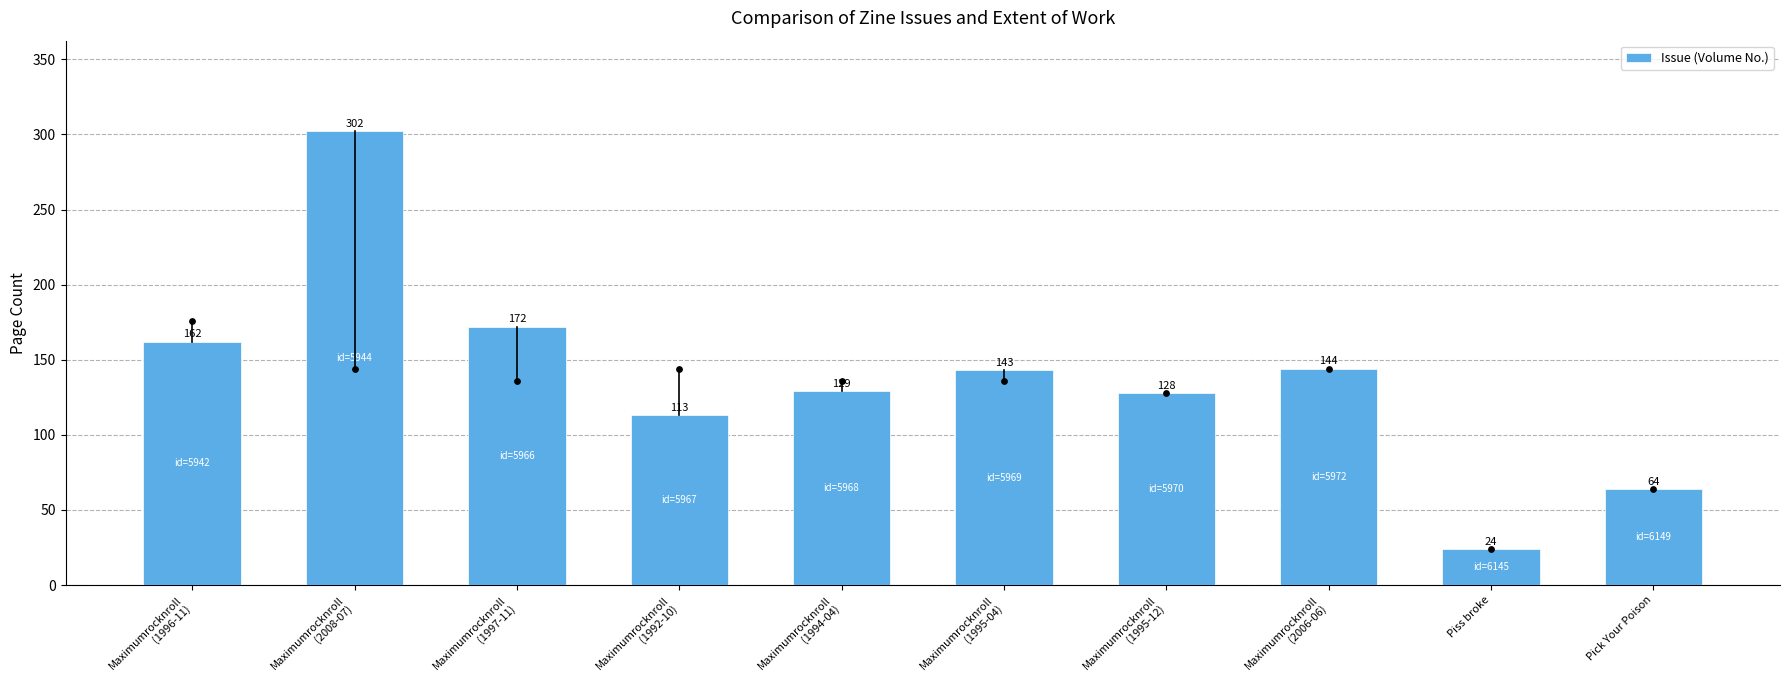

What is the change in value from Maximumrocknroll
(1997-11) to Maximumrocknroll
(1992-10)?

-59